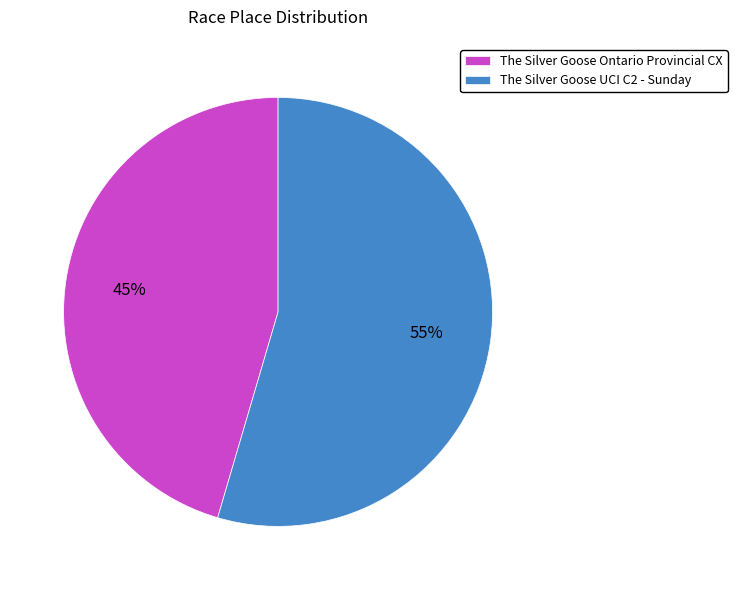

How many segments does this pie chart have?

2